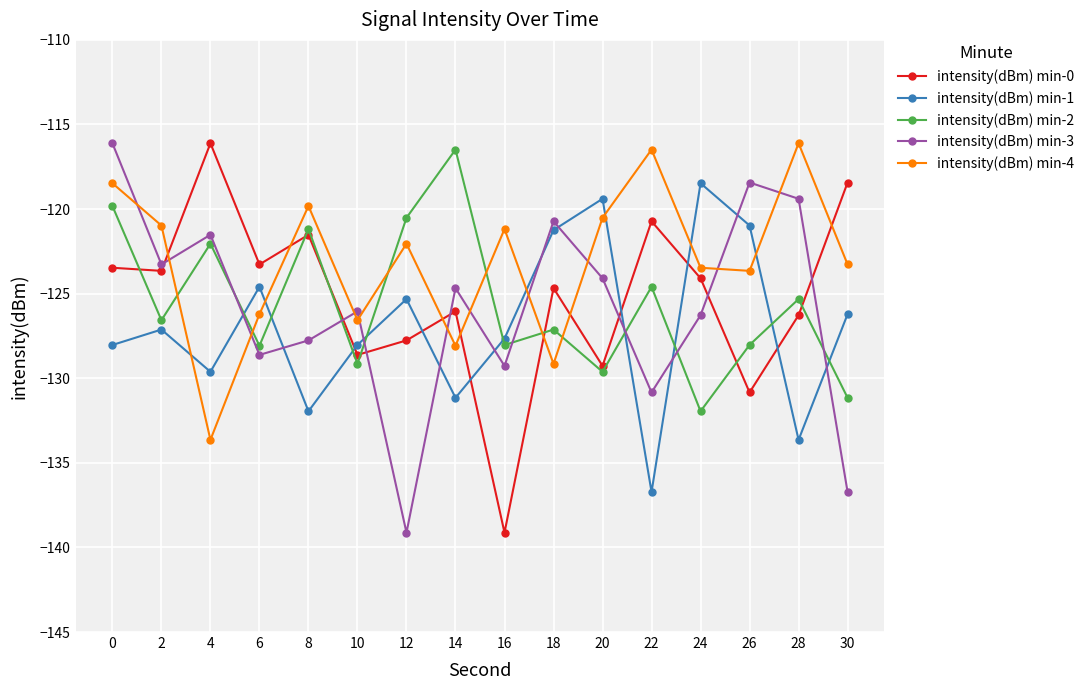

The intensity(dBm) min-3 series shows -205.3 at 30. True or false?

False